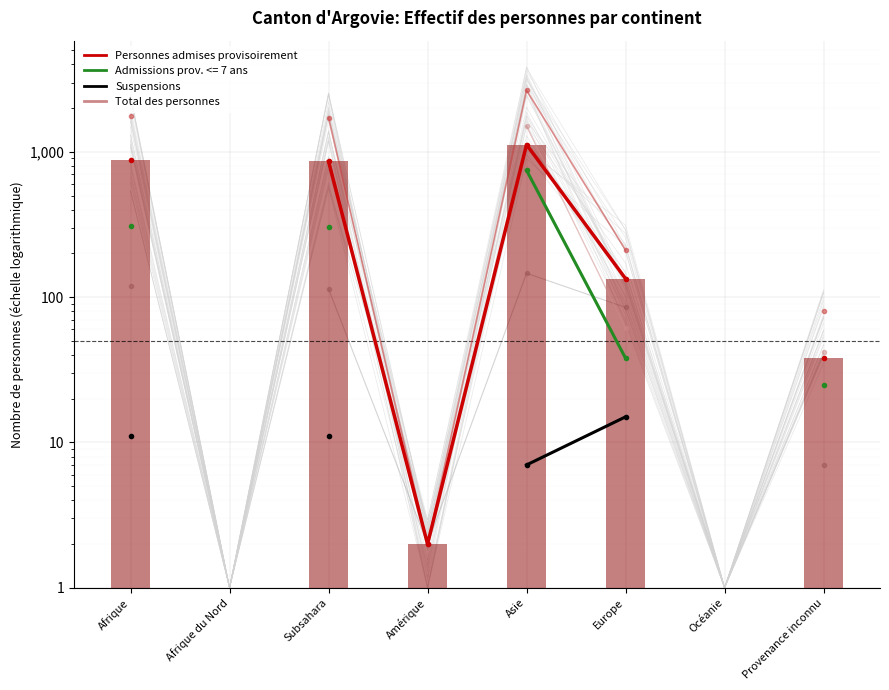

What is the approximate value of Total des personnes at Amérique?

2.0